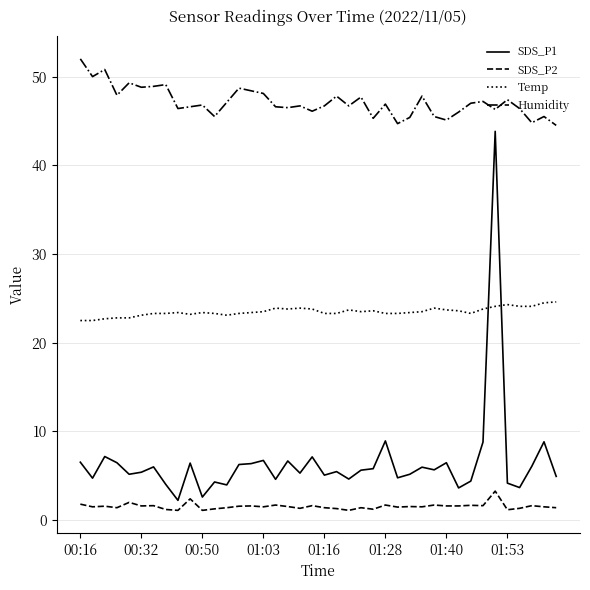

True or false: Humidity and SDS_P1 cross at least once.

False